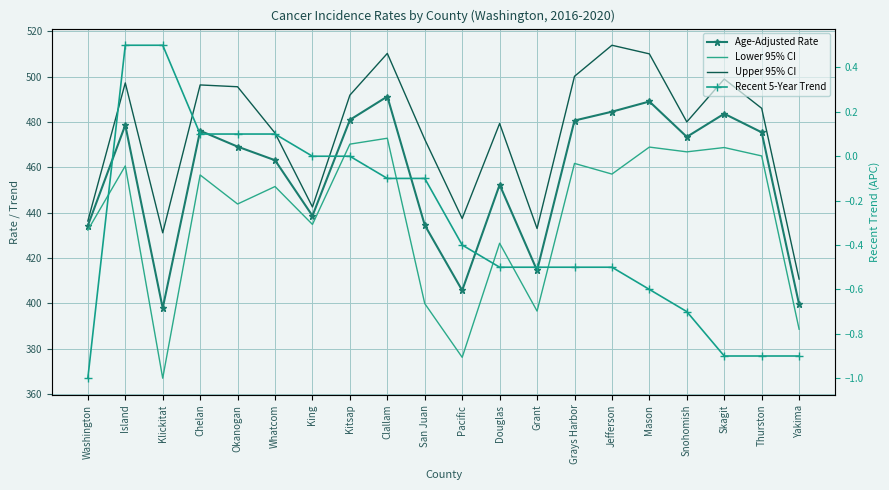

How many data points in Lower 95% CI are above 456?

10